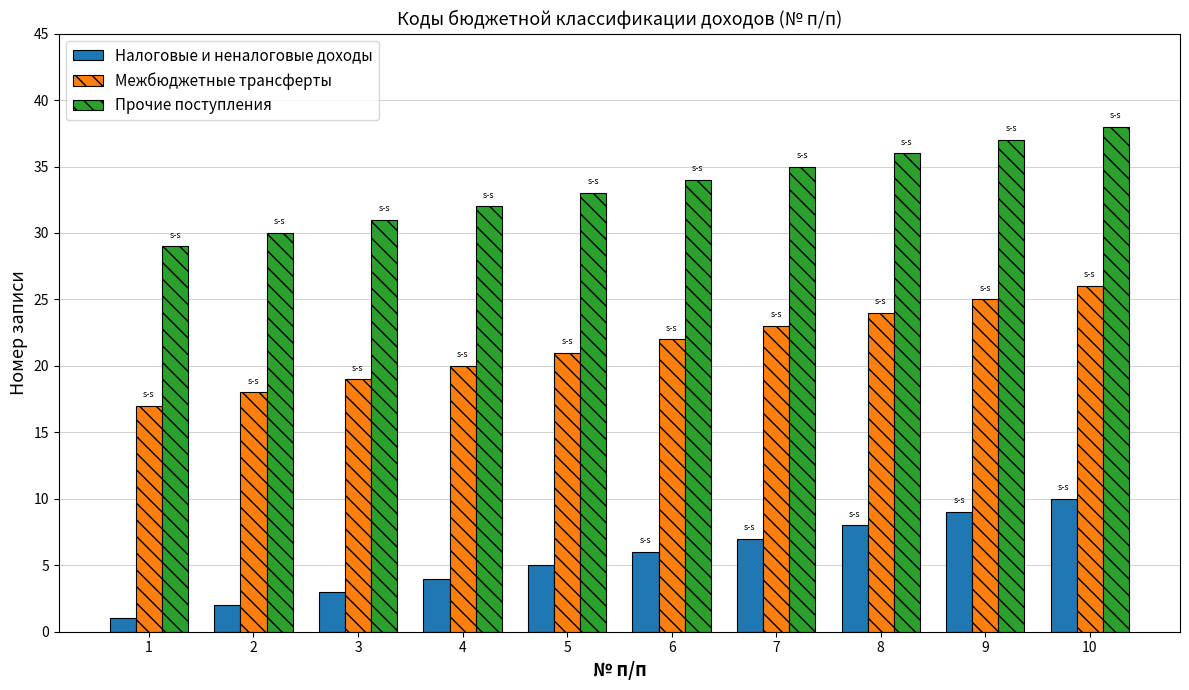

Reading left to right, transcribe all the data shown in this chart.

Налоговые и неналоговые доходы: 1=1	2=2	3=3	4=4	5=5	6=6	7=7	8=8	9=9	10=10
Межбюджетные трансферты: 1=17	2=18	3=19	4=20	5=21	6=22	7=23	8=24	9=25	10=26
Прочие поступления: 1=29	2=30	3=31	4=32	5=33	6=34	7=35	8=36	9=37	10=38